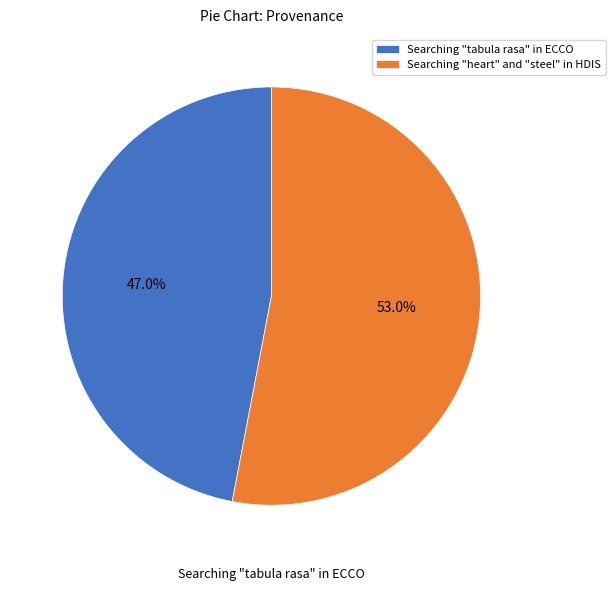

Is there a majority slice in this chart?

Yes